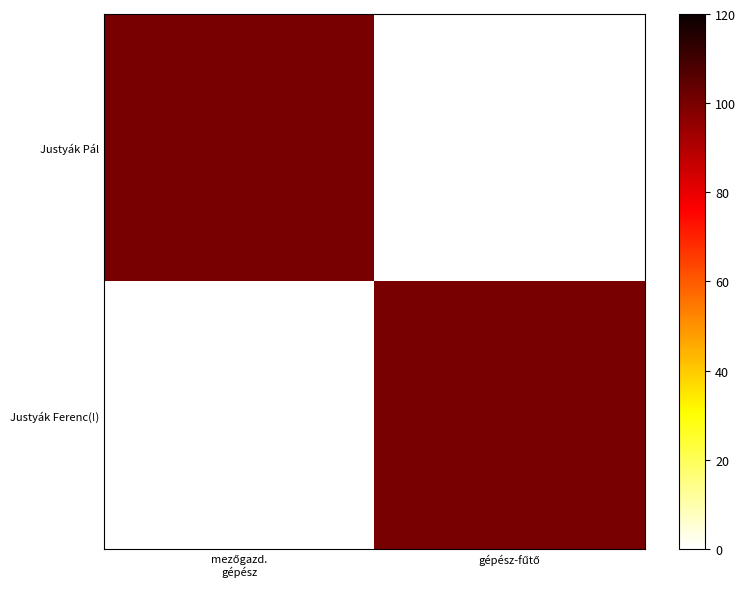

At which category does the chart reach its minimum across all series?

gépész-fűtő